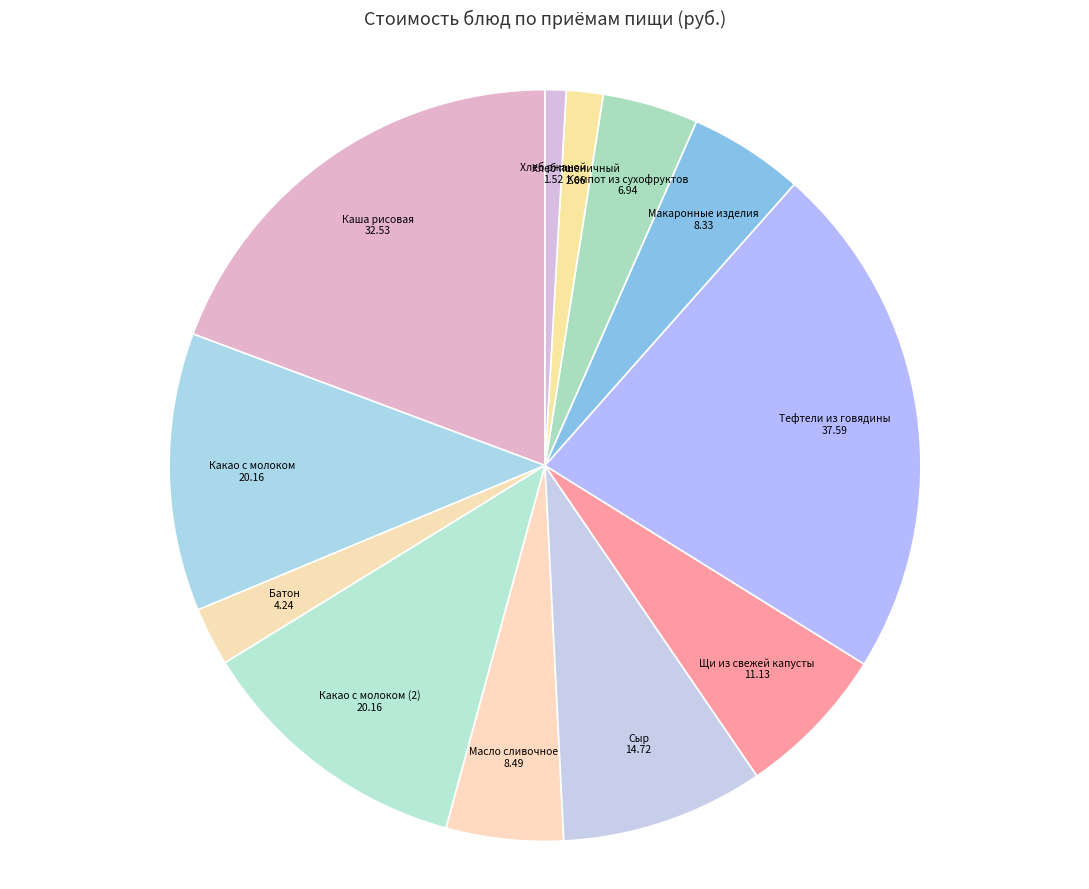

Which category has the smallest portion of the pie?

Хлеб ржаной 1.52